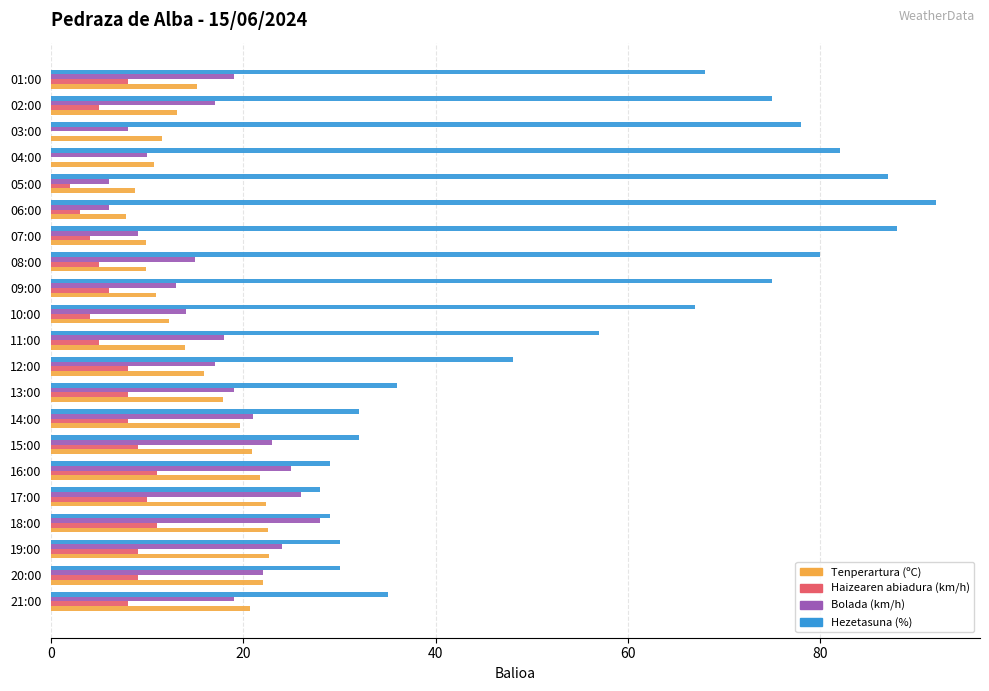

How many distinct data groups are displayed?

4